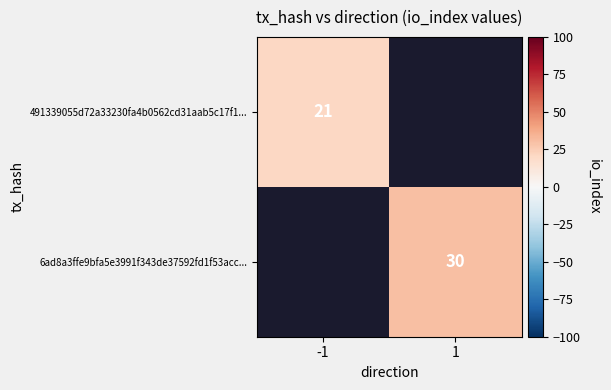

The 6ad8a3ffe9bfa5e3991f343de37592fd1f53acc... series shows 30 at 1. True or false?

True